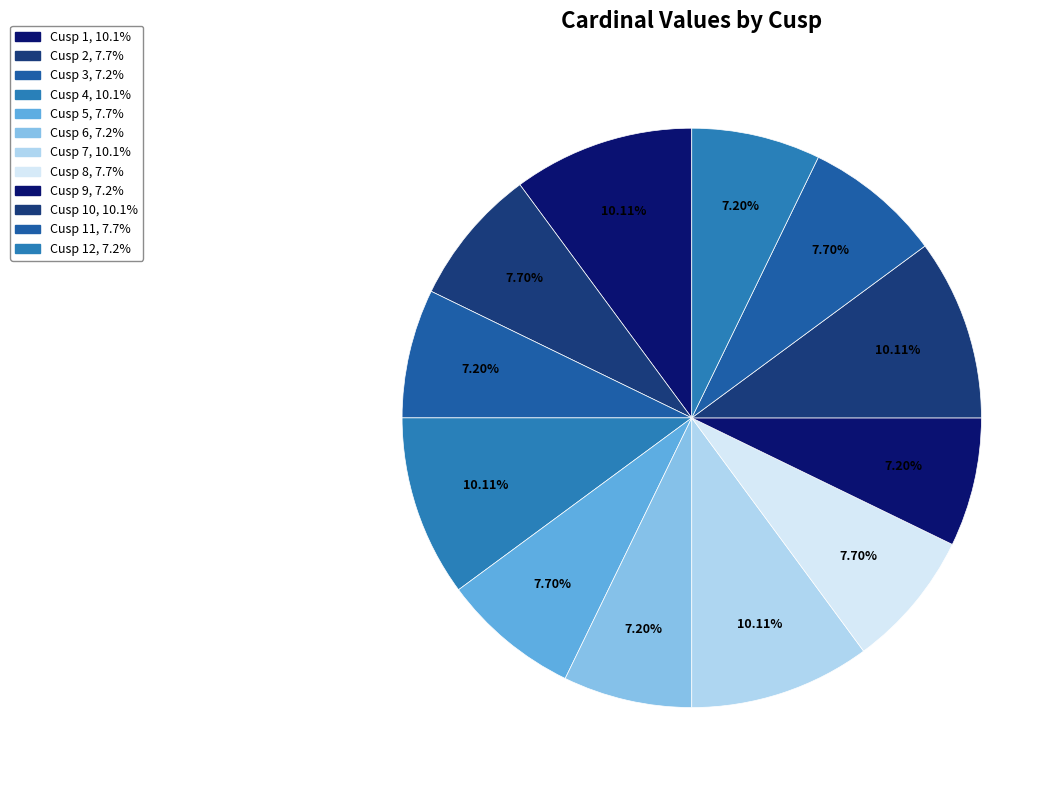

Which slice is the smallest?

Cusp 3